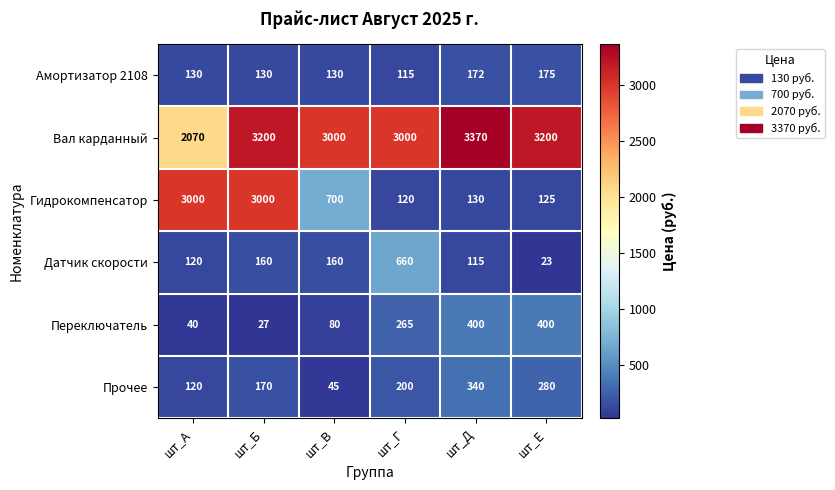

True or false: Гидрокомпенсатор has a value of 4466 at шт_А.

False